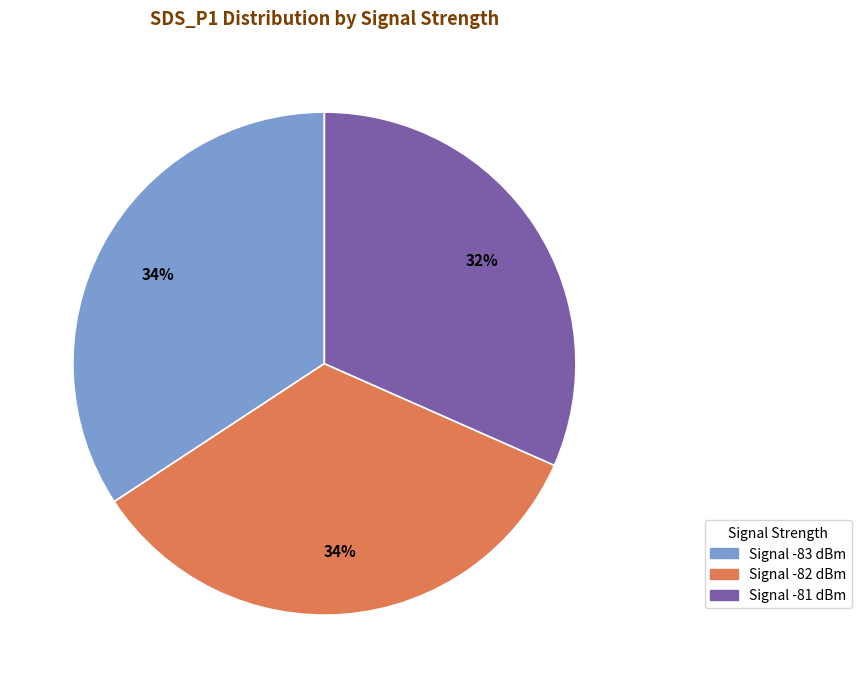

To the nearest percent, what is the average slice percentage?

33%